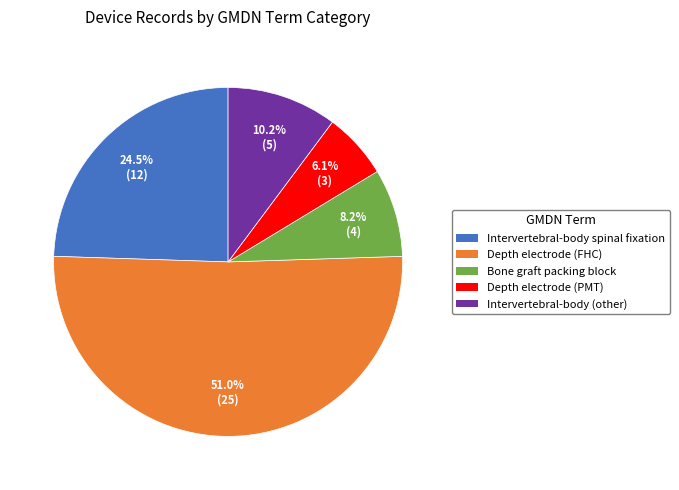

What portion of the pie excludes Intervertebral-body spinal fixation?

75.5%